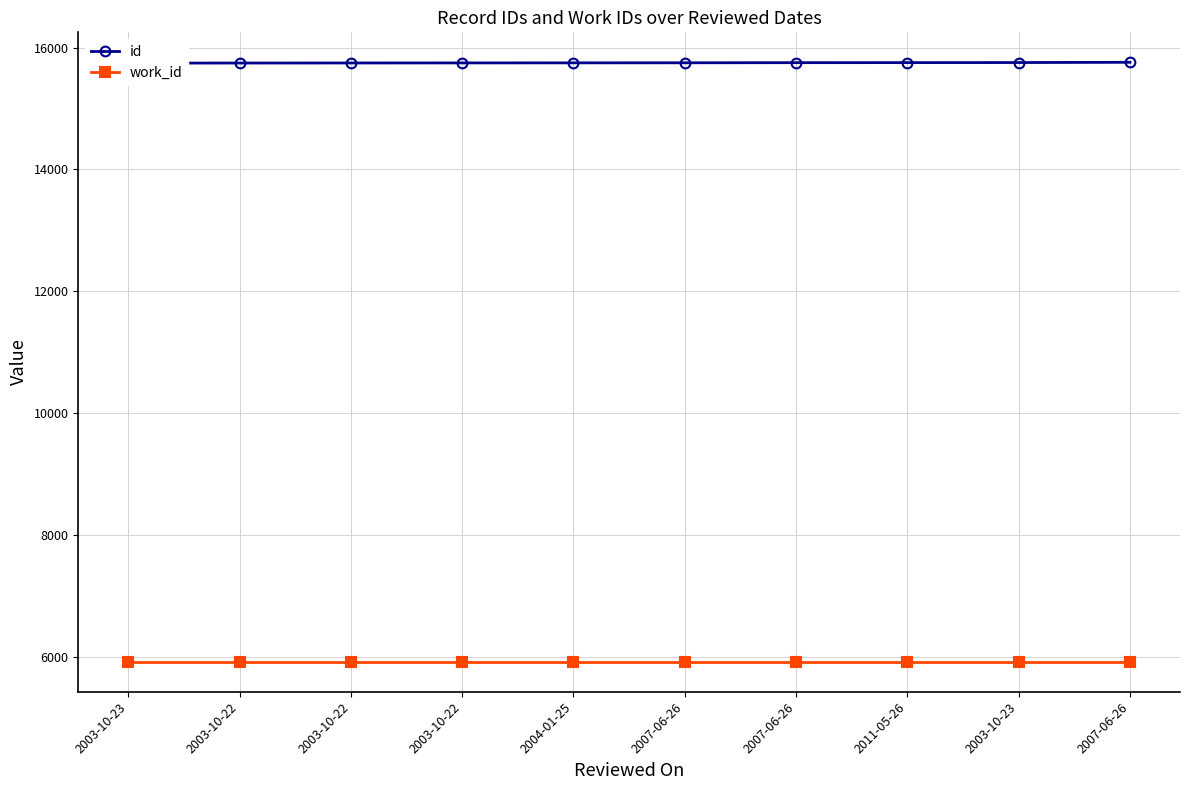

Does the chart display data point markers on the line(s)?

Yes